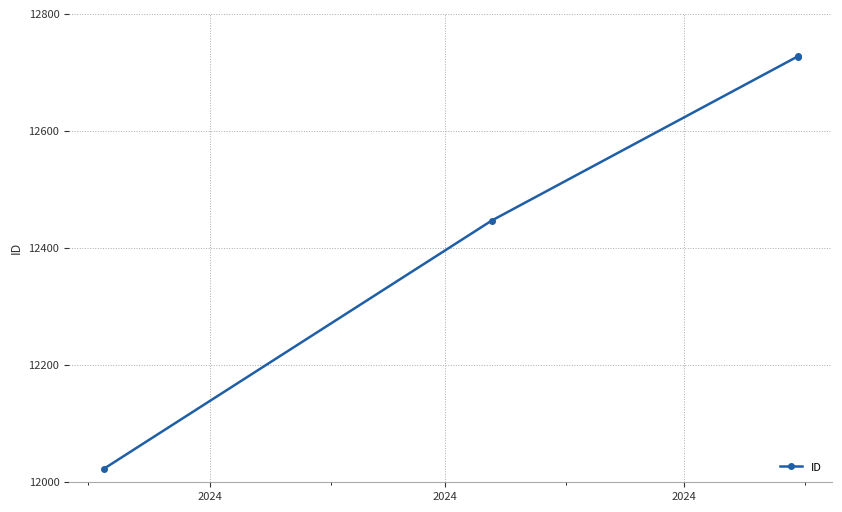

How many values are below 12727?

2